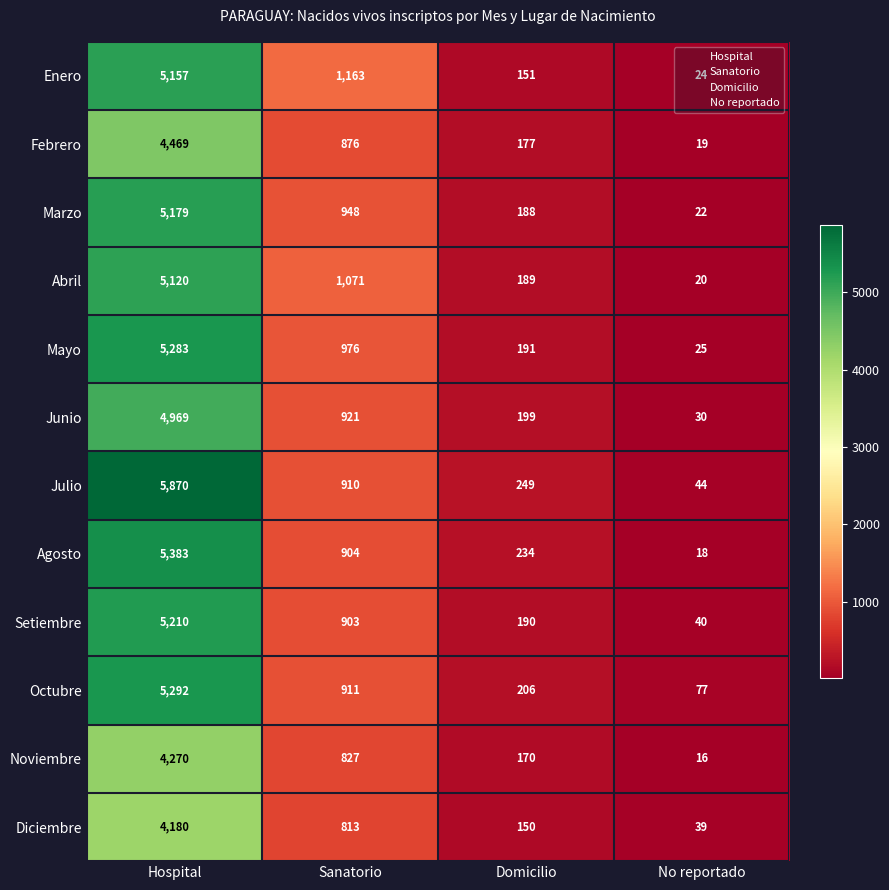

The value of Agosto at Hospital is 5383. True or false?

True